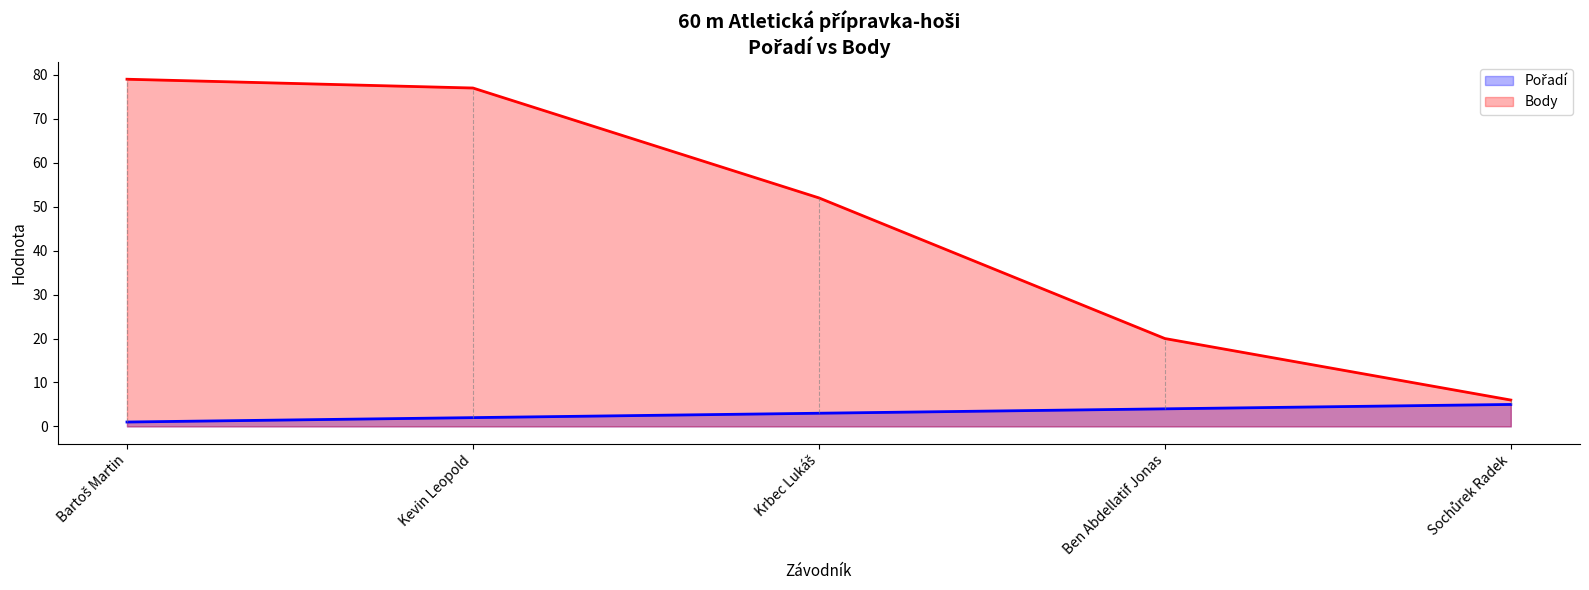

What is the sum of the Body values at Sochůrek Radek and Kevin Leopold?

83